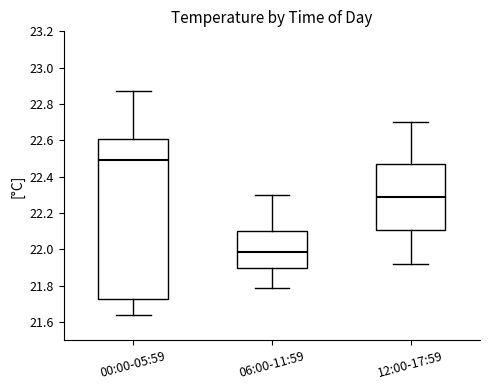

Comparing the boxes themselves (not the whiskers), which one is the tallest?

00:00-05:59